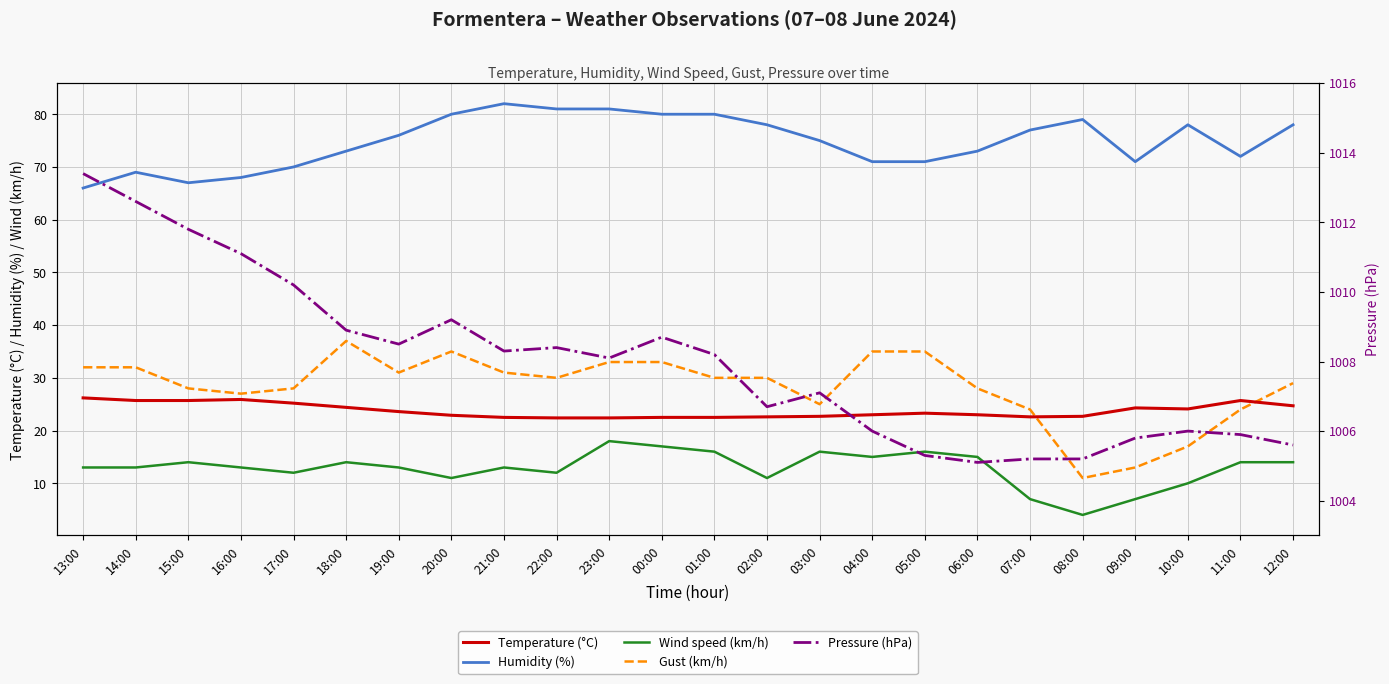

Where is the first local minimum for Temperature (°C)?

07:00